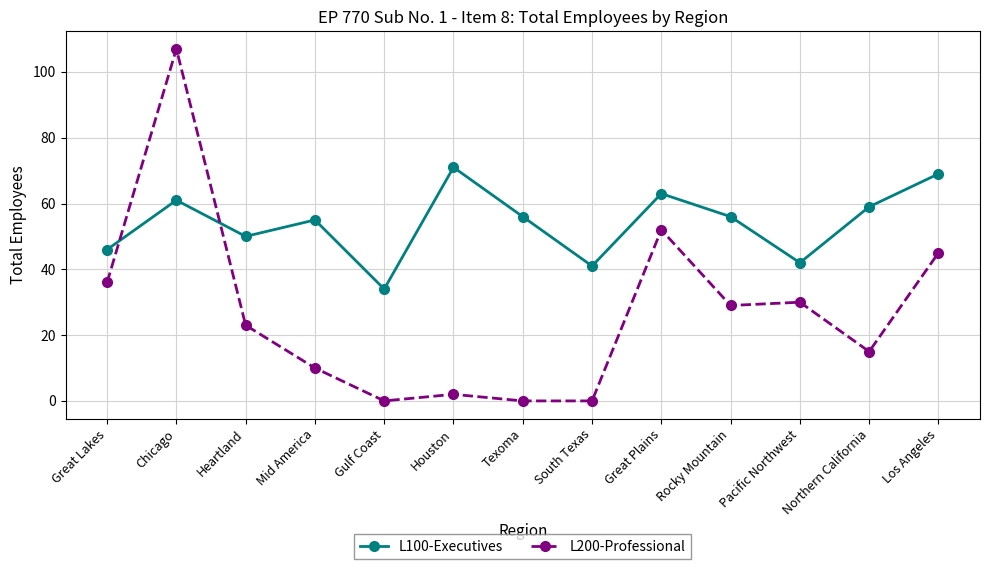

What is the lowest value of the L100-Executives series?

34